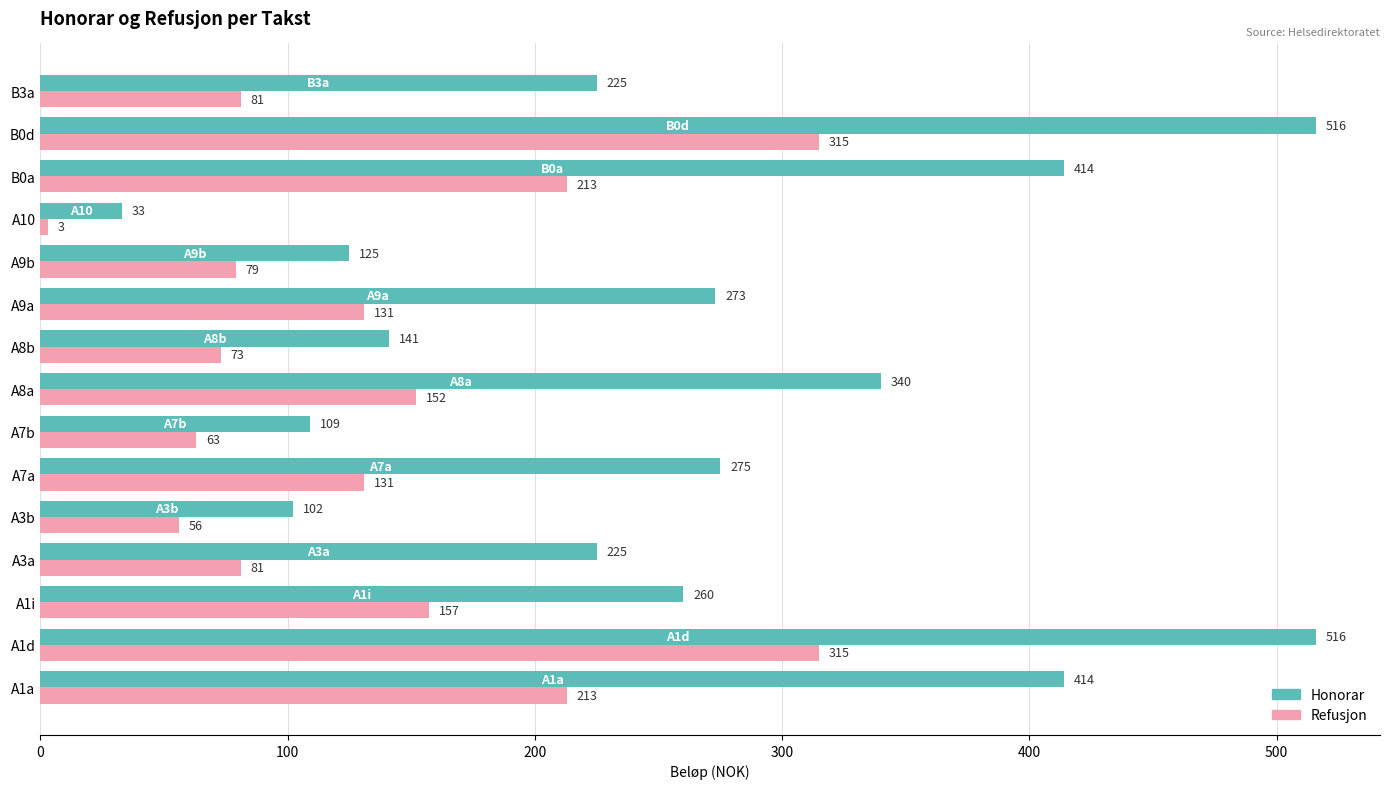

Which series has the largest range (max minus min)?

Honorar